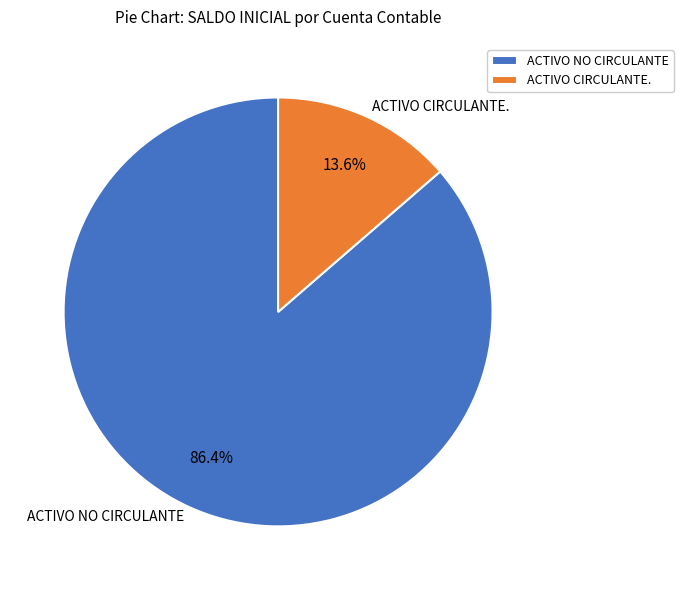

Which has a higher value, ACTIVO CIRCULANTE. or ACTIVO NO CIRCULANTE?

ACTIVO NO CIRCULANTE